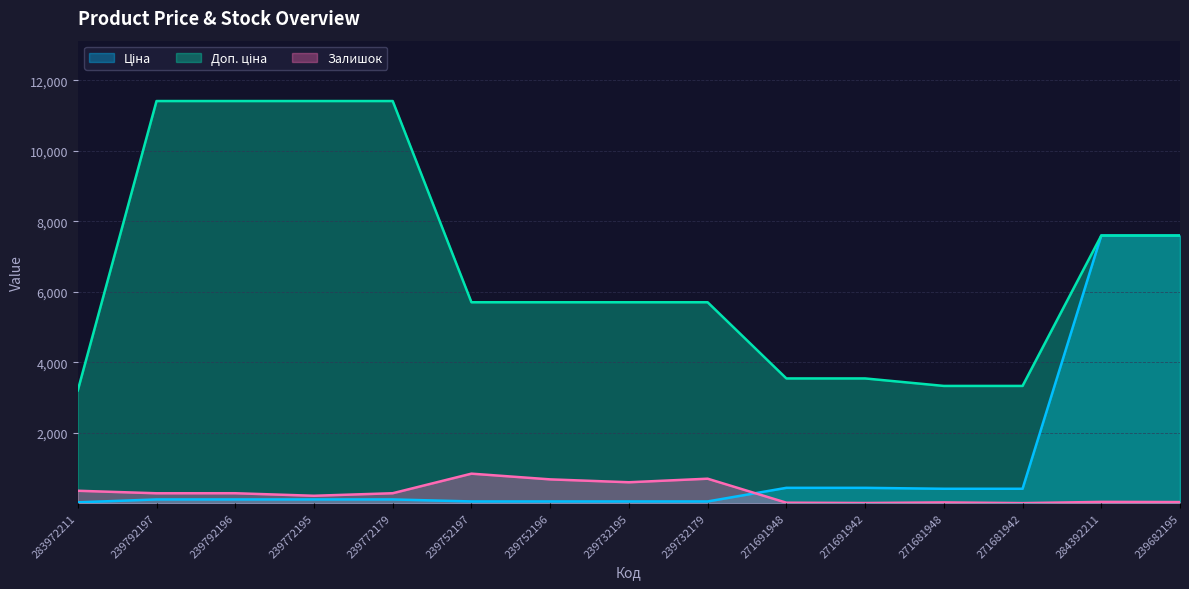

True or false: Залишок and Доп. ціна cross at least once.

False